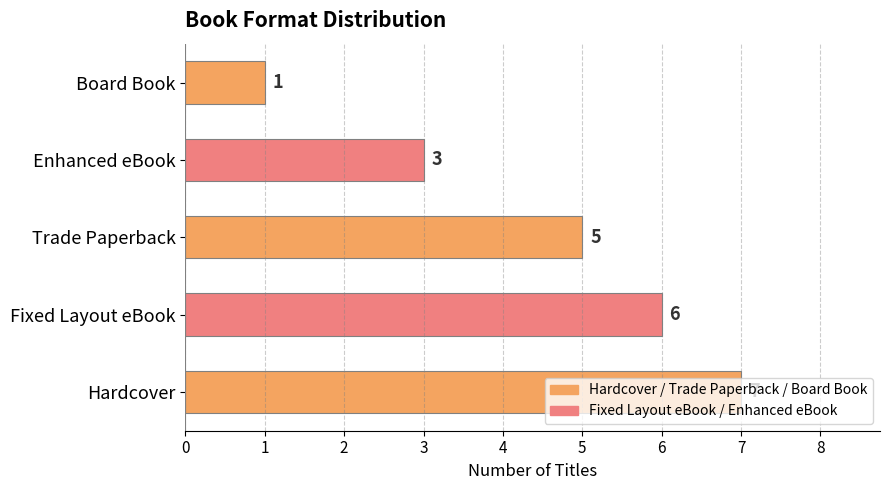

How many distinct data groups are displayed?

1